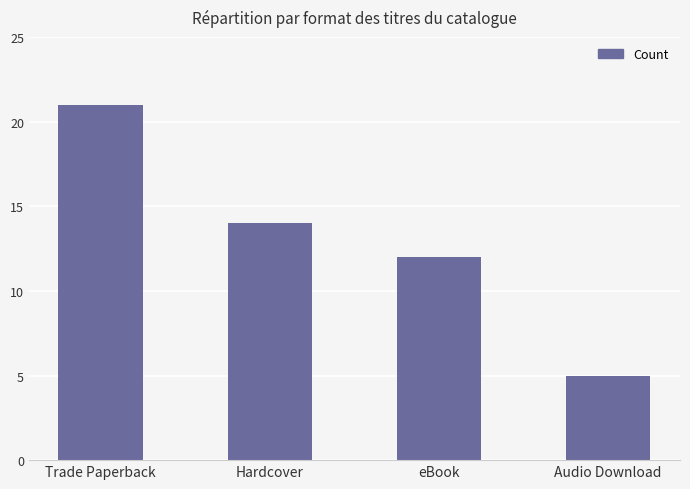

How many bars are there in total?

4